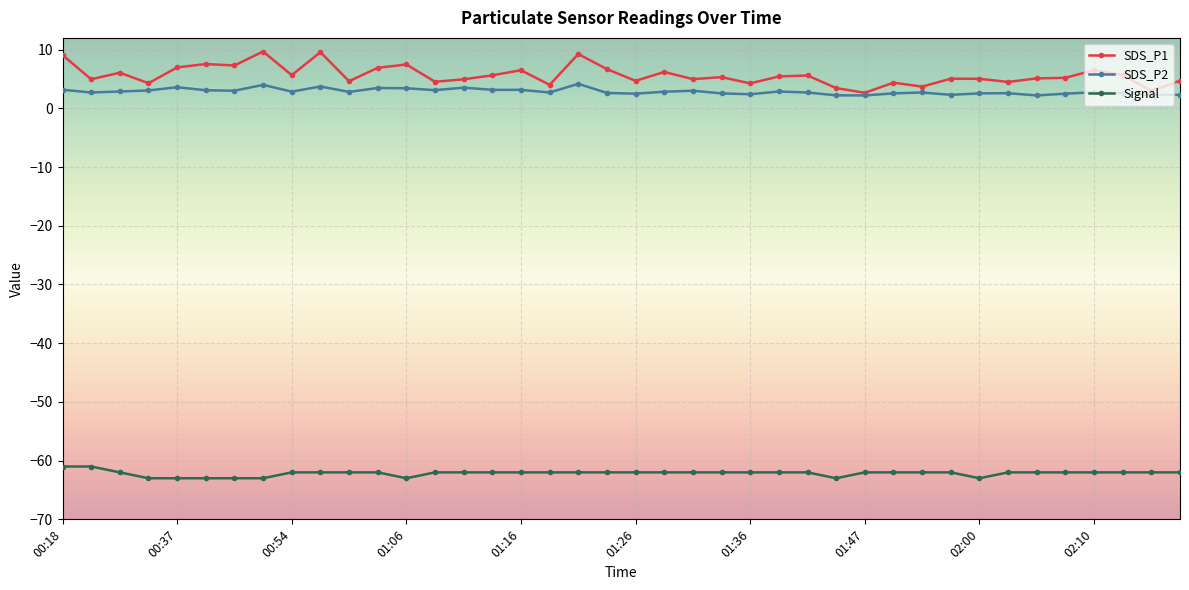

What is the greatest value displayed?

9.7